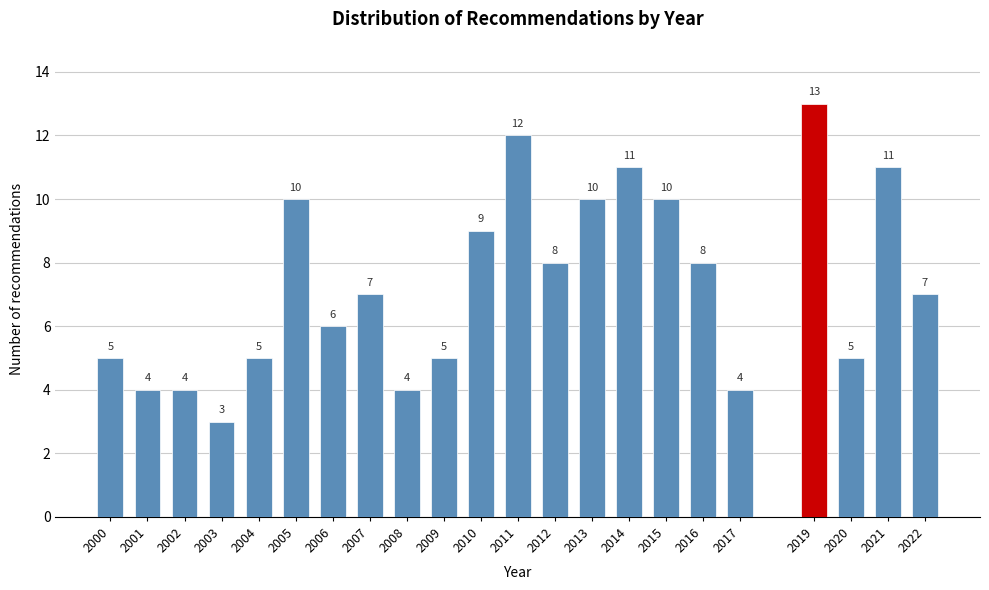

Reading left to right, what are all the values shown in this chart?

5	4	4	3	5	10	6	7	4	5	9	12	8	10	11	10	8	4	13	5	11	7